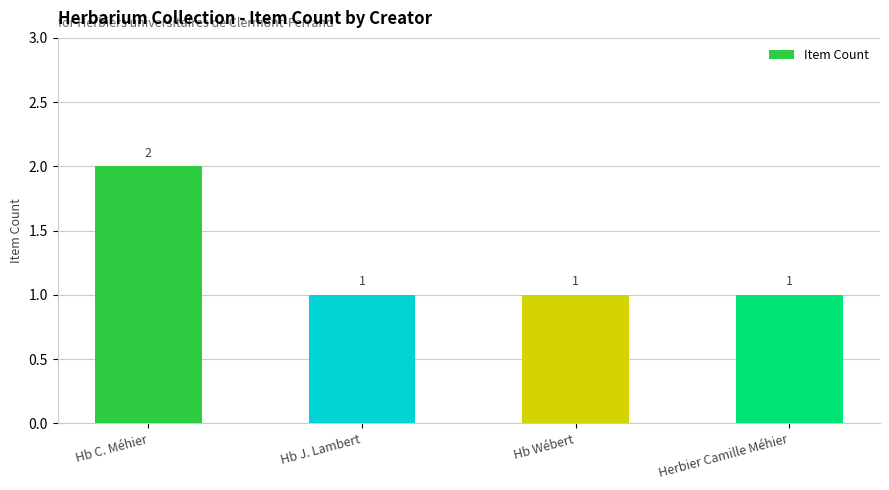

Count the number of data series in this chart.

1